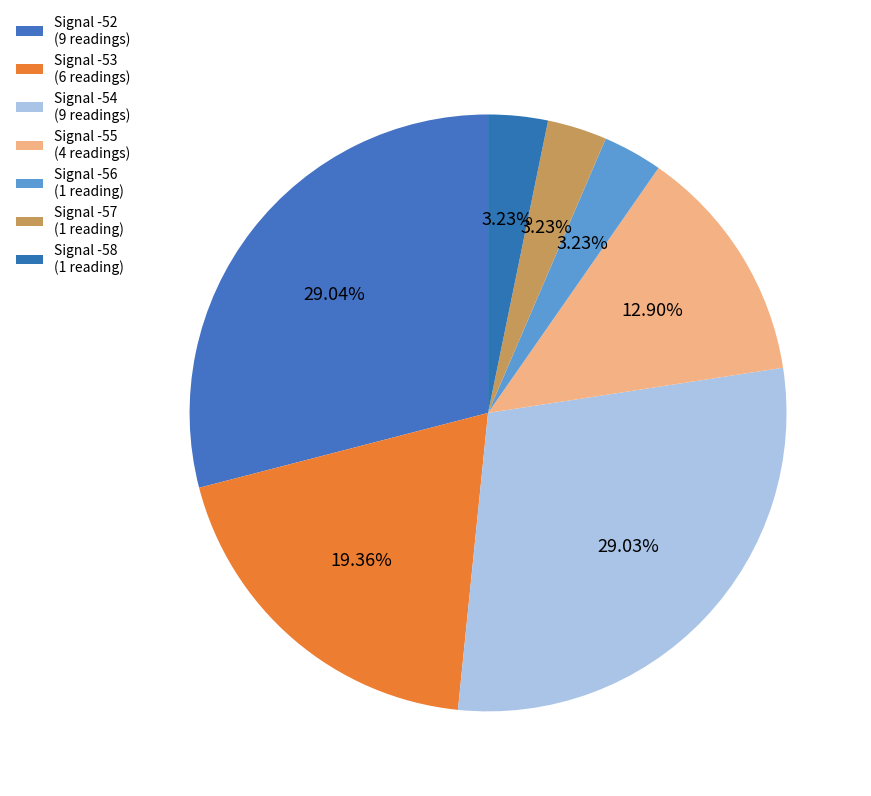

How many slices are in this pie chart?

7